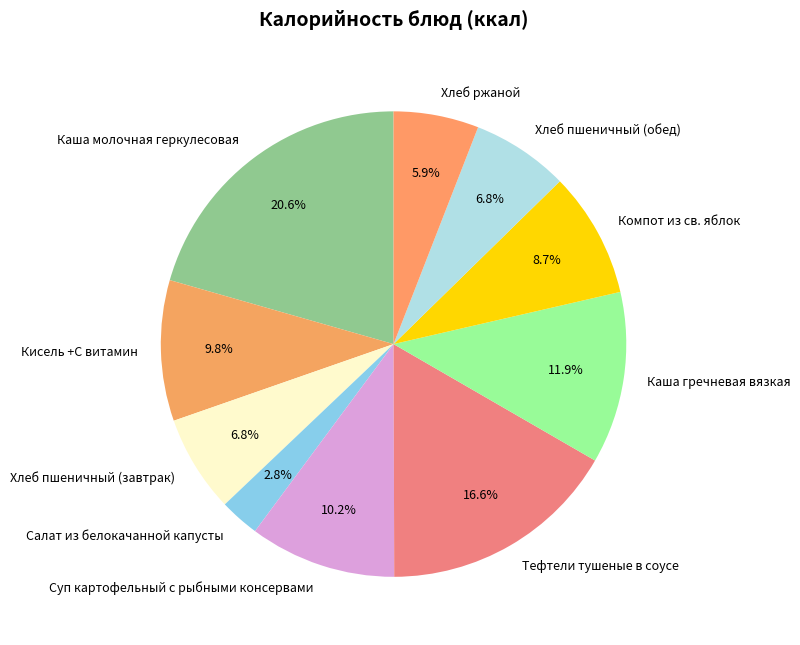

Which slice is the largest?

Каша молочная геркулесовая